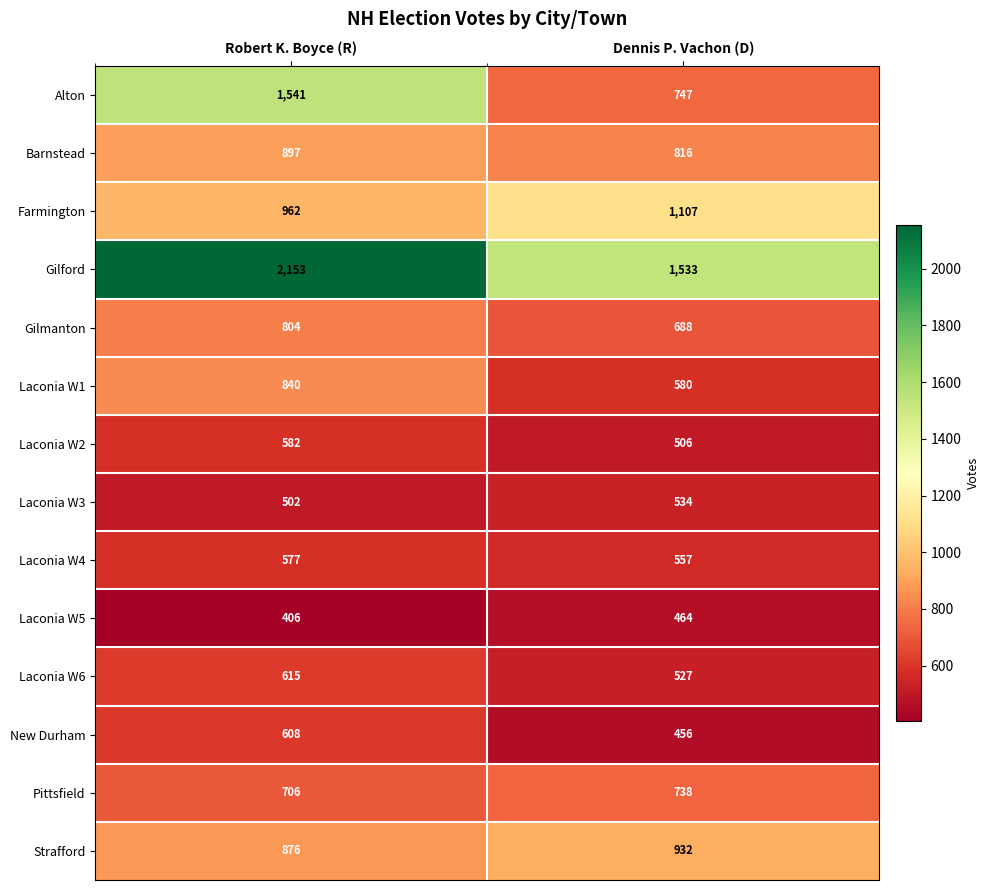

Which category has the highest value across all series?

Robert K. Boyce (R)